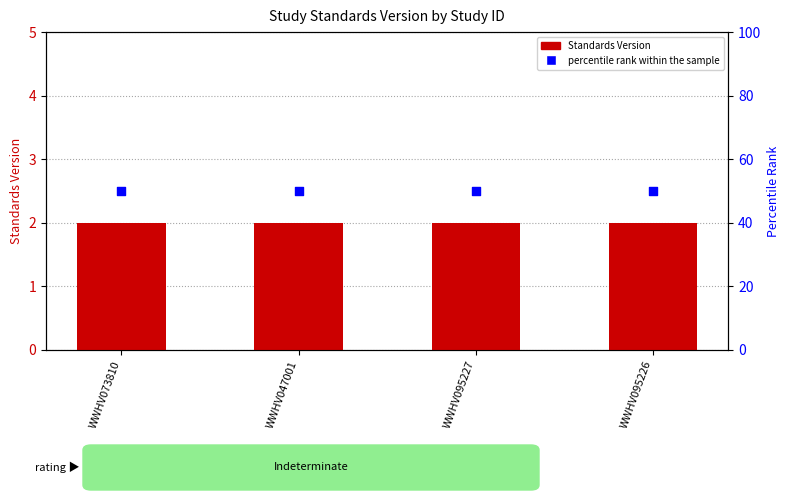

What are all the series names shown in the legend?

Standards Version, percentile rank within the sample